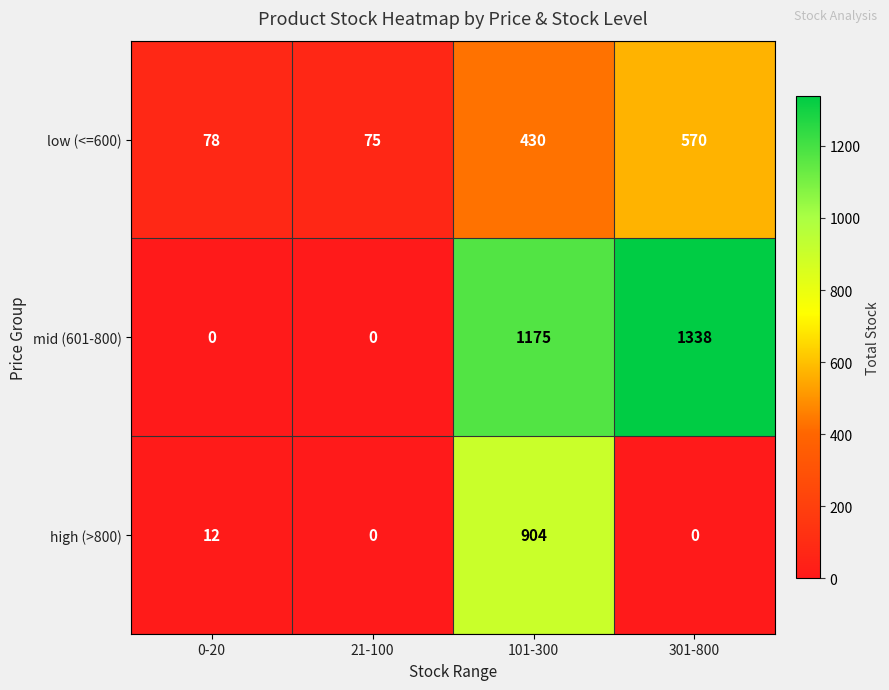

Count the number of data series in this chart.

3